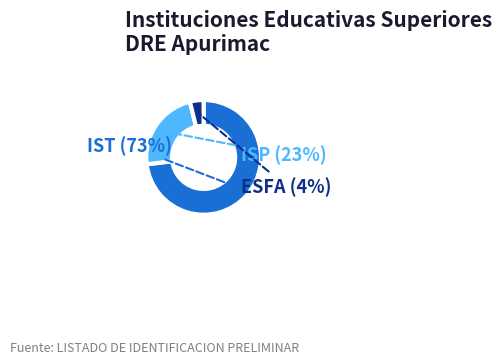

How many segments does this pie chart have?

3